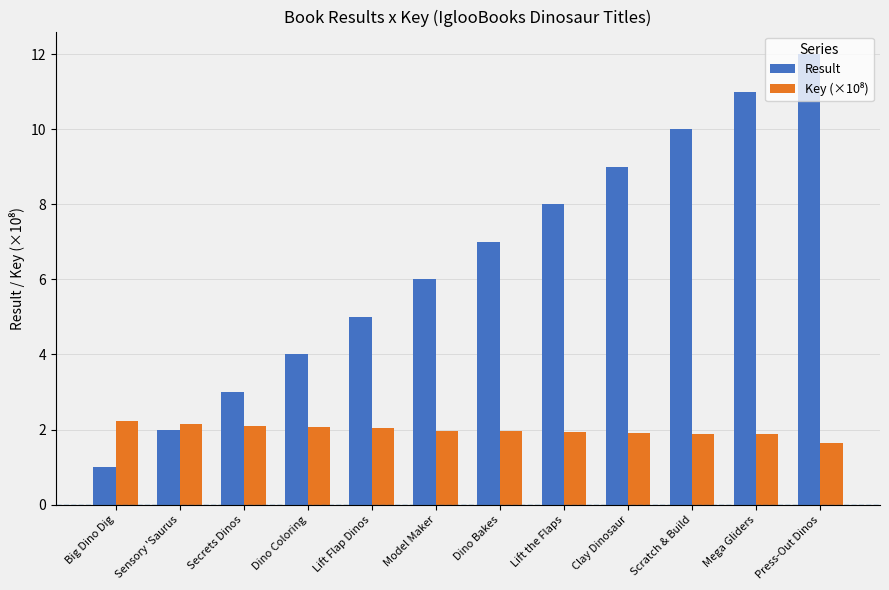

Are the bars grouped side by side (vs. stacked)?

Yes